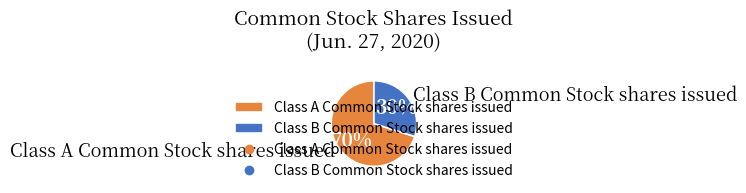

Between Class A Common Stock shares issued and Class B Common Stock shares issued, which is larger?

Class A Common Stock shares issued